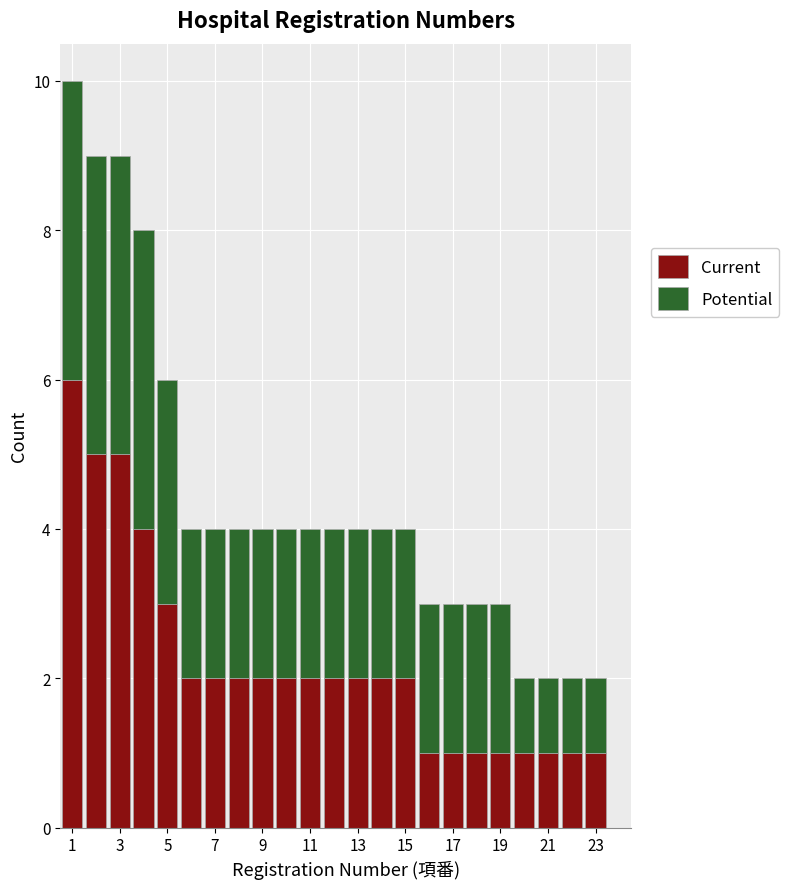

What is the total height of the stacked bar covering 11.5 to 12.5 on the x-axis? Neither the bar edges nor the heights are printed on the chart, so give them approximately, as read against the axes.

4